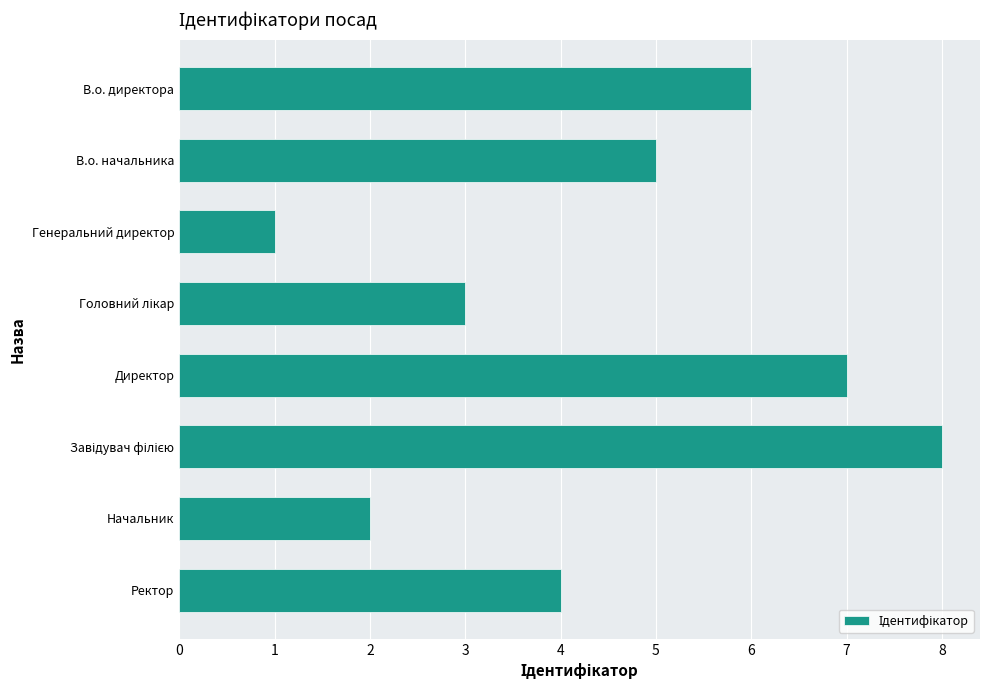

How many distinct data groups are displayed?

1